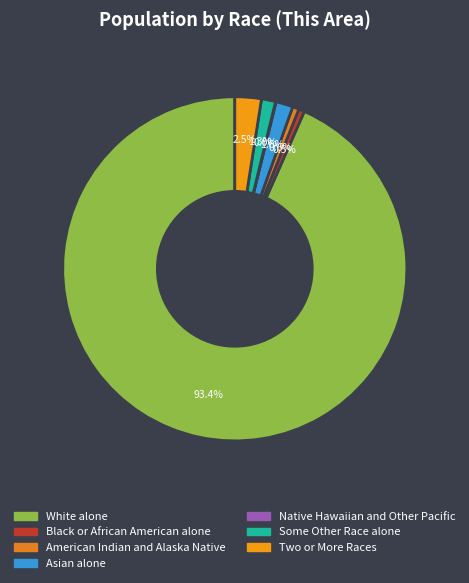

Between American Indian and Alaska Native and Some Other Race alone, which is larger?

Some Other Race alone